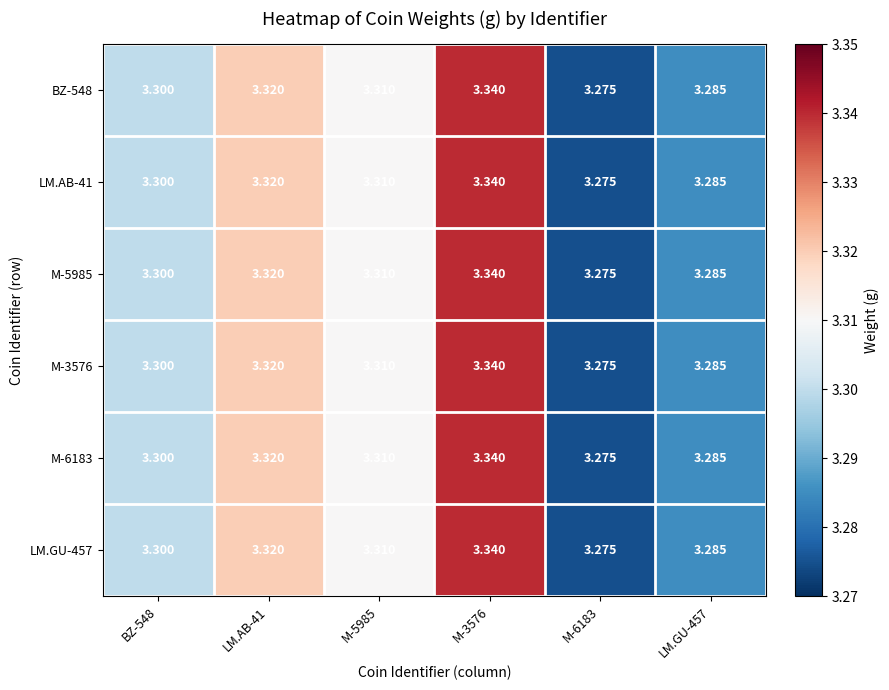

How many distinct data groups are displayed?

6